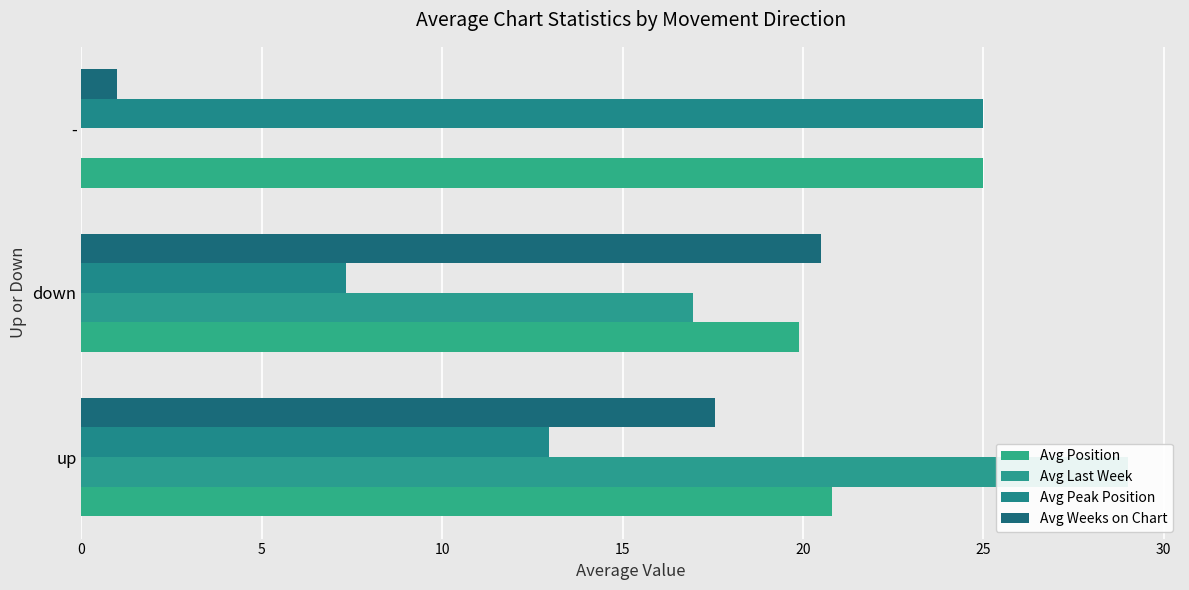

What is the difference between the highest and lowest values at up?

16.0